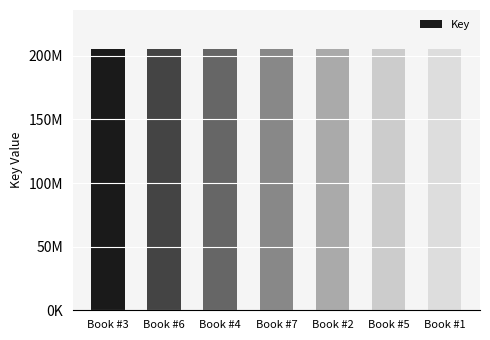

Are the bars horizontal?

No